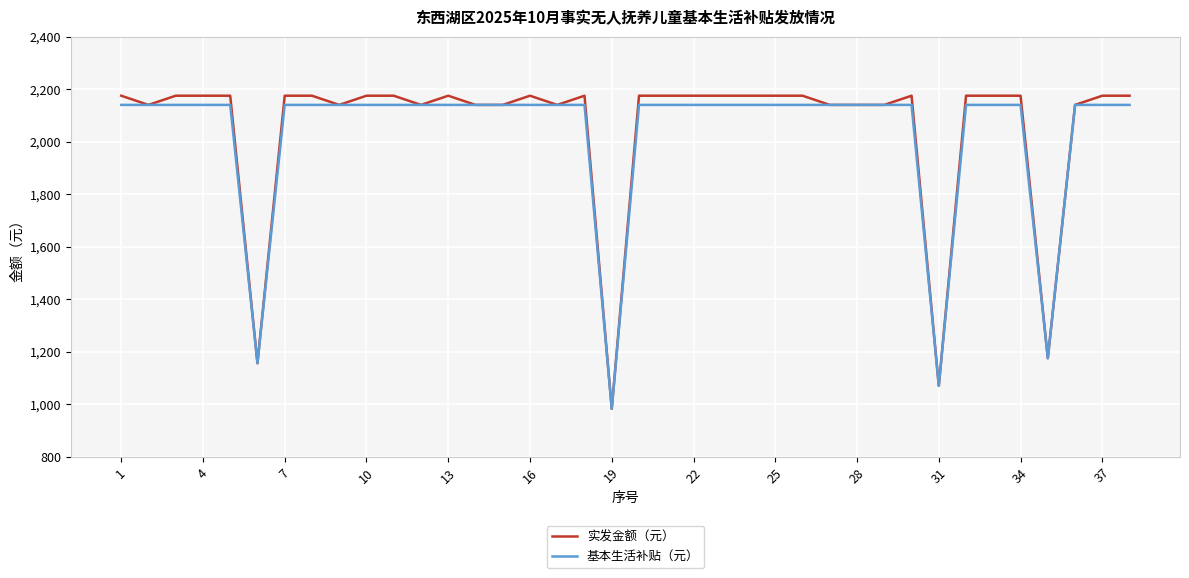

What is the maximum value for 基本生活补贴（元）?

2140